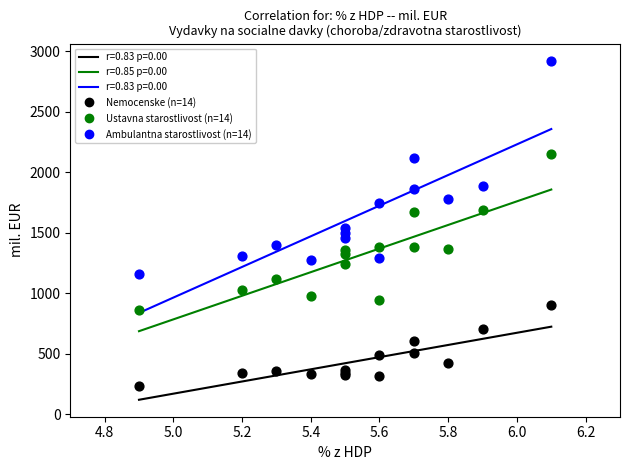

Which series has the largest Y range (max minus min)?

Ambulantna starostlivost (n=14)